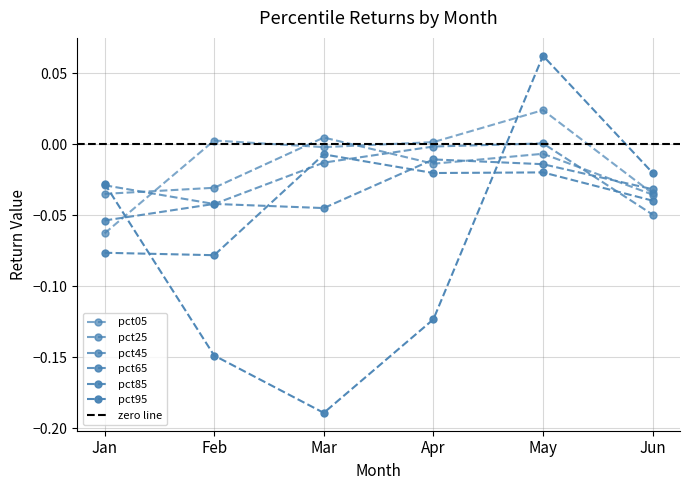

True or false: pct45 has more than 2 interior local peaks.

False